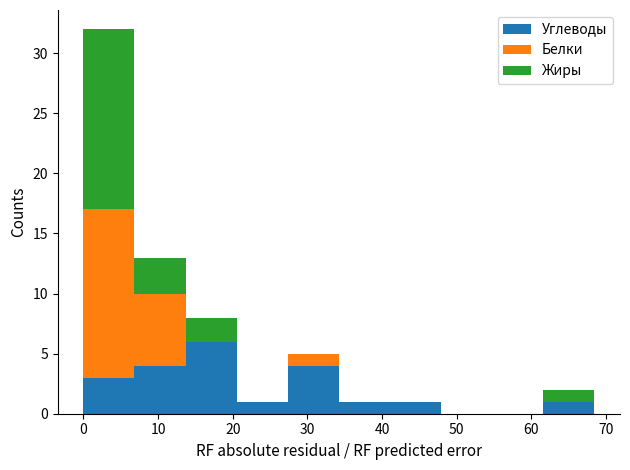

Reading left to right, transcribe this chart: for each stacked bar, give the range it covers on the x-axis and its total height. Neither the bar edges nor the heights are printed on the chart, so give them approximately, as read against the axes.

0 to 7: 32
7 to 14: 13
14 to 21: 8
21 to 27: 1
27 to 34: 5
34 to 41: 1
41 to 48: 1
48 to 55: 0
55 to 62: 0
62 to 68: 2